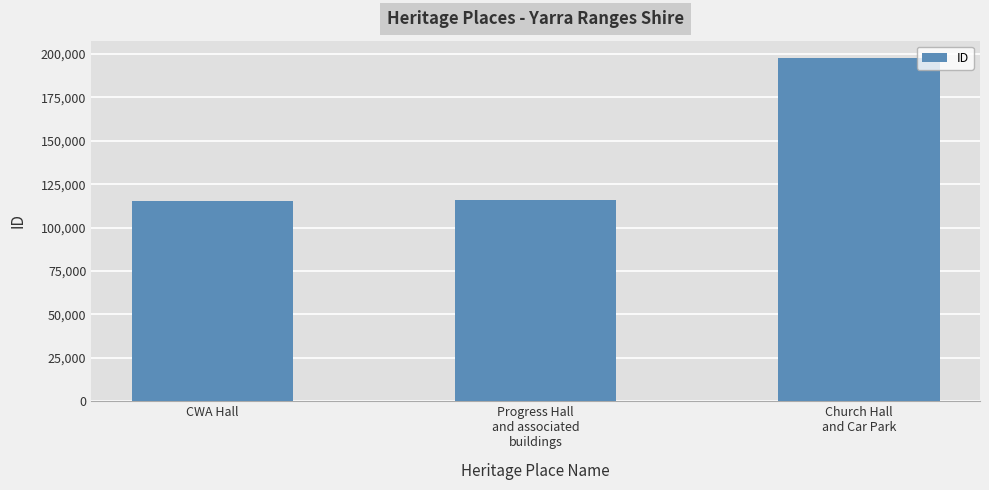

What is the minimum value shown in the chart?

115260